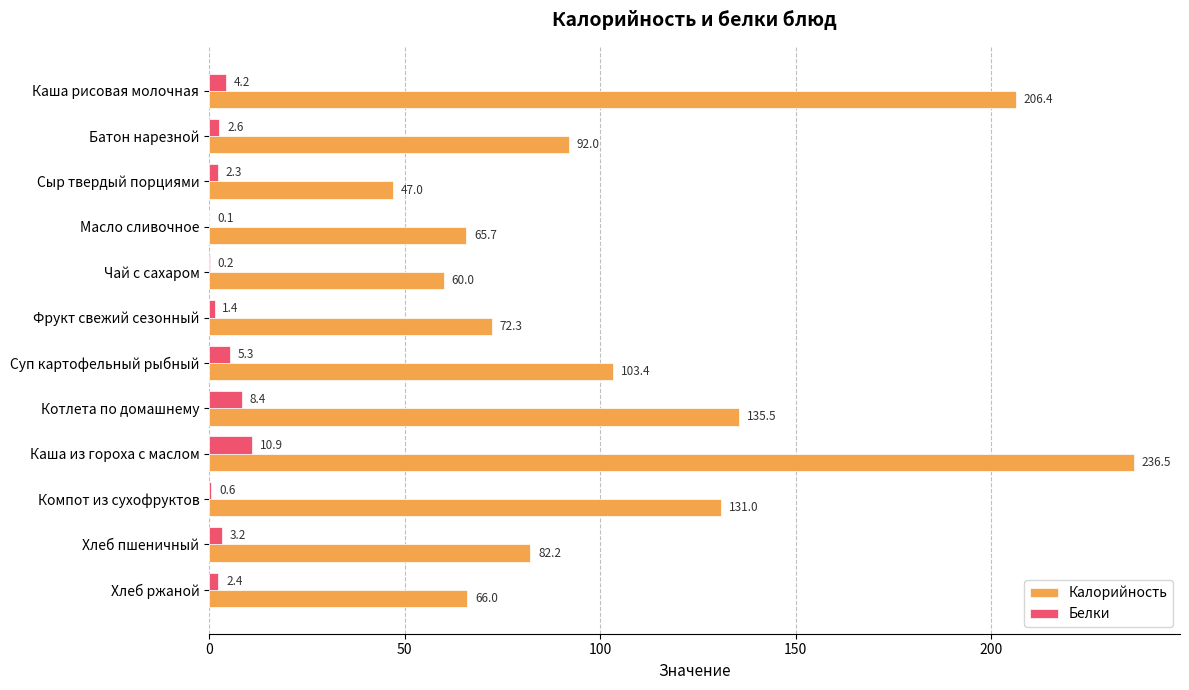

Is the value of Калорийность at Компот из сухофруктов greater than the value of Белки at Котлета по домашнему?

Yes